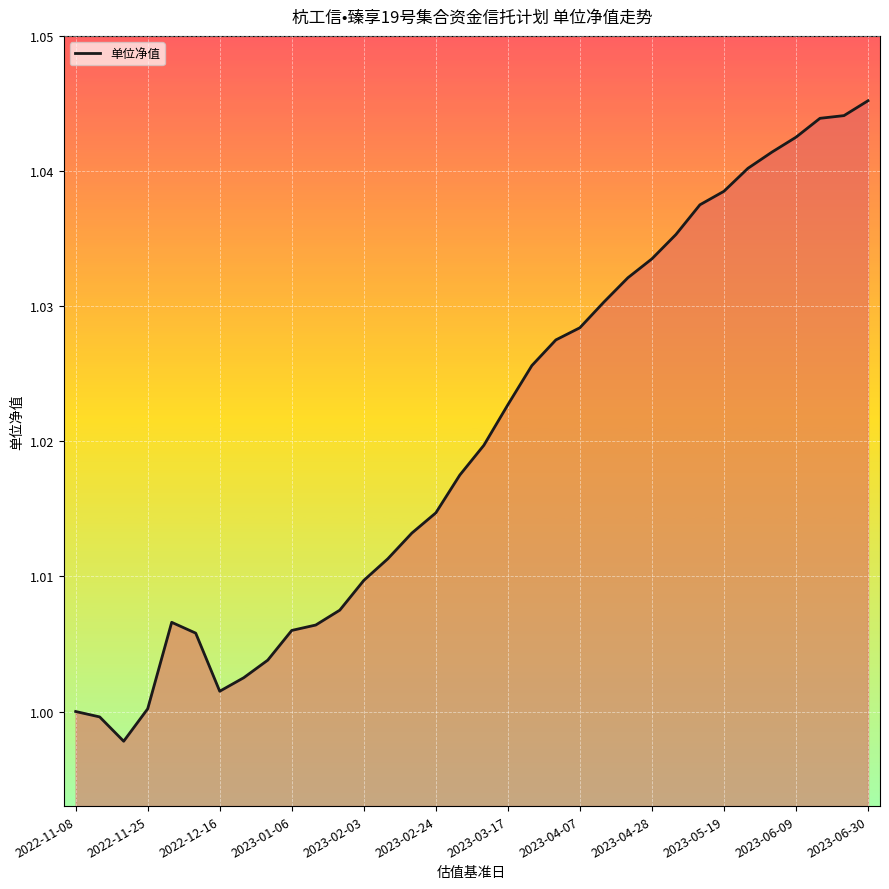

The value at 2022-11-25 is 1.0. True or false?

True